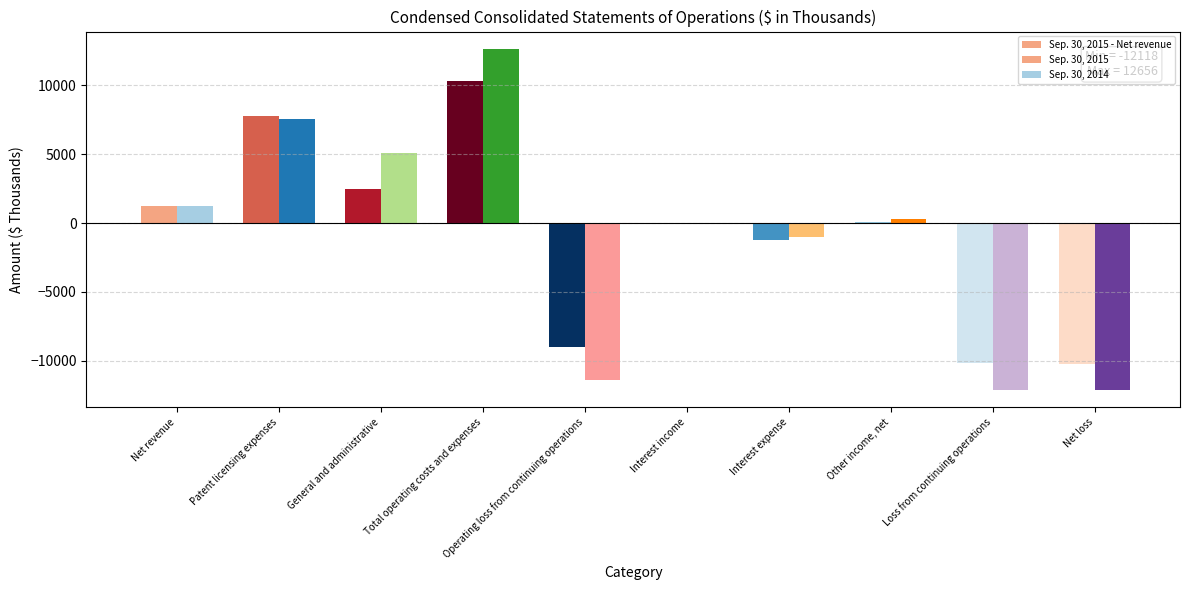

Which series has the largest total across all categories?

Sep. 30, 2015